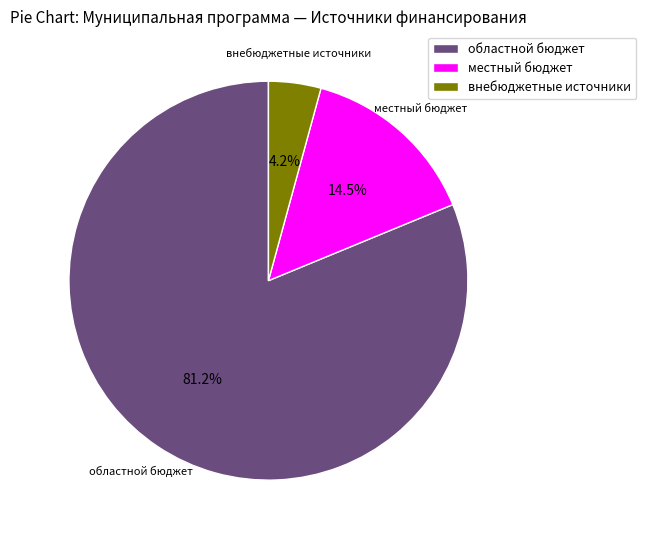

To the nearest percent, what is the combined percentage of областной бюджет and местный бюджет?

96%